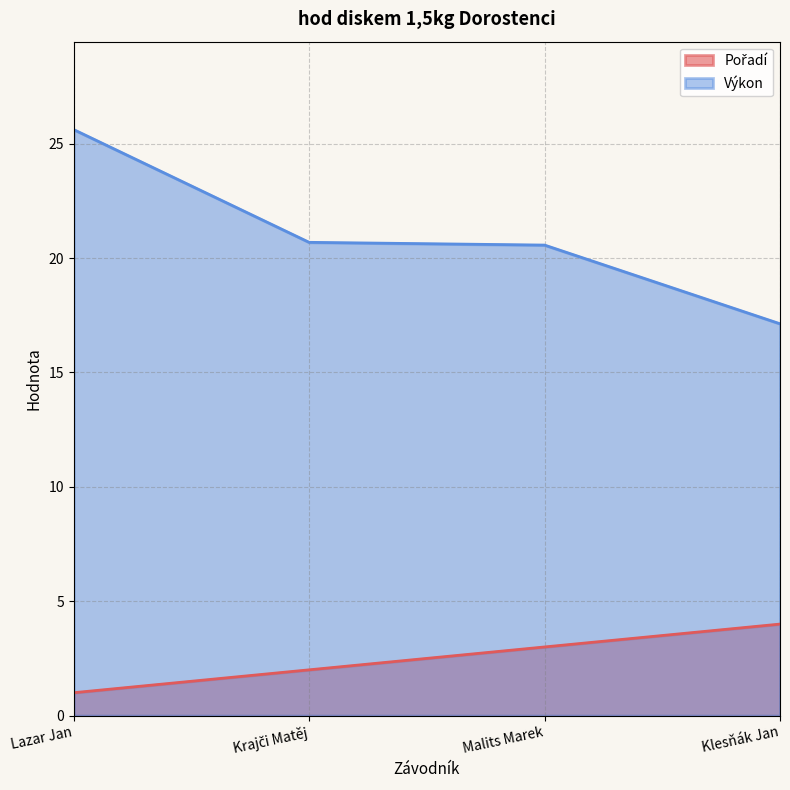

What is the spread (max minus min) of values at Klesňák Jan?

13.1